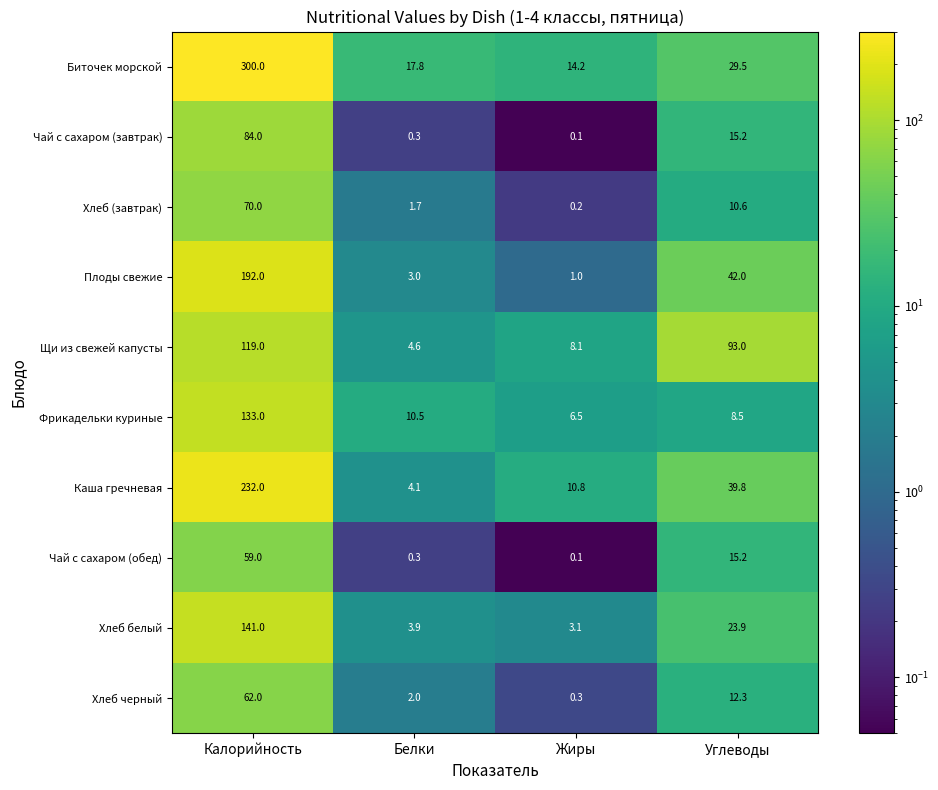

What is the difference between the highest and lowest values at Углеводы?

84.5